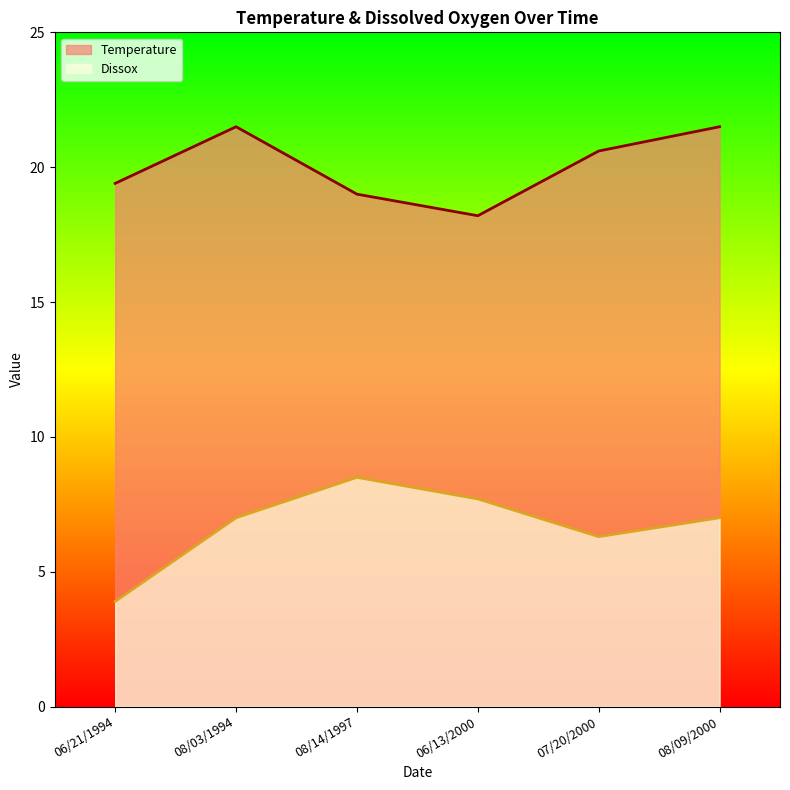

At which category does Dissox reach its first local valley?

07/20/2000